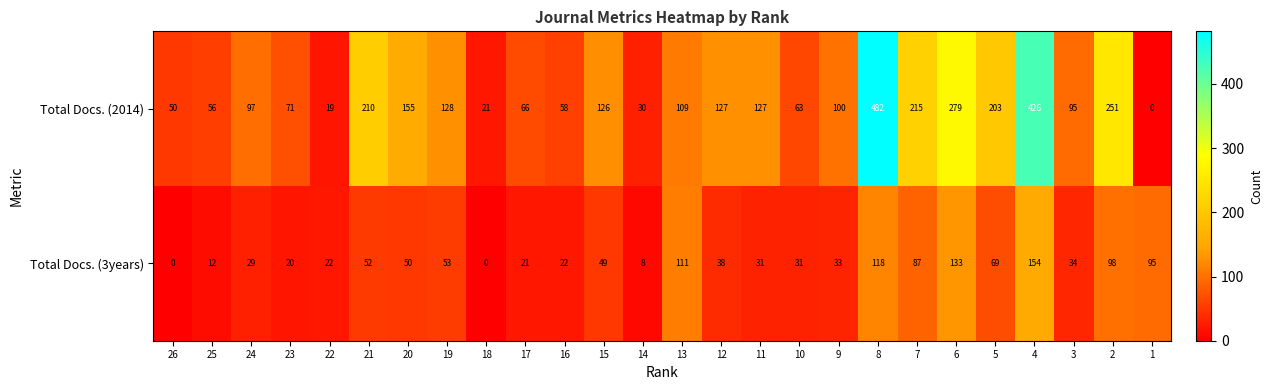

What is the difference between the highest and lowest values at 12?

89